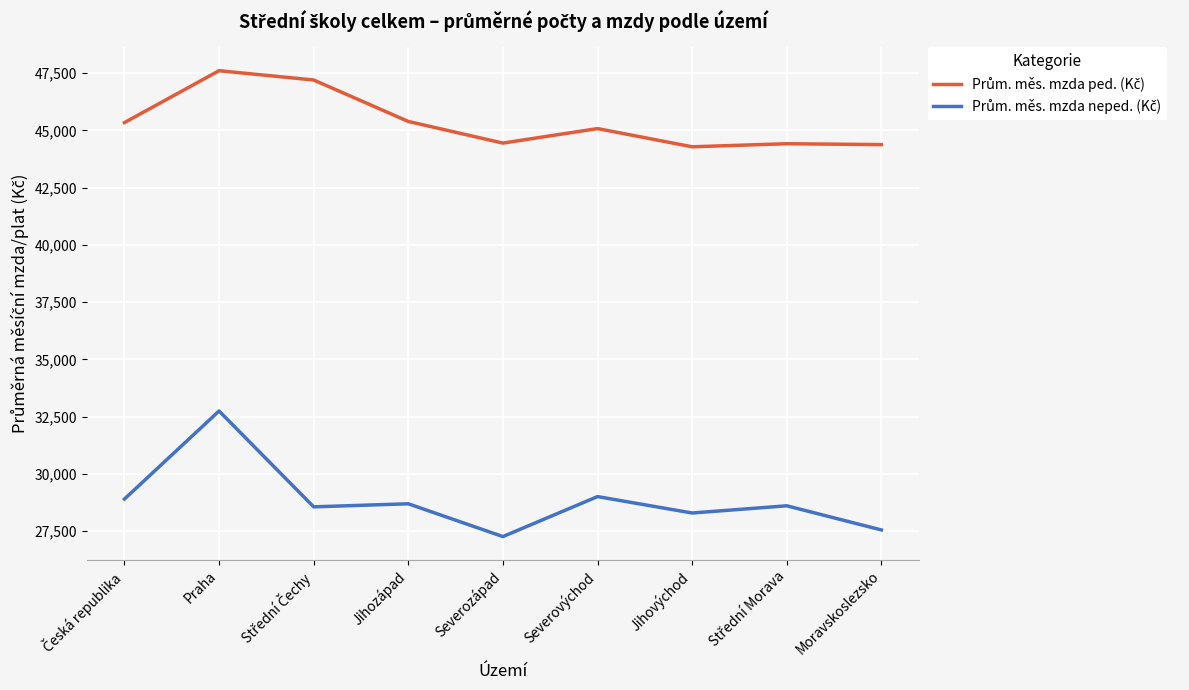

What is the total value across all series at Severozápad?

71700.5